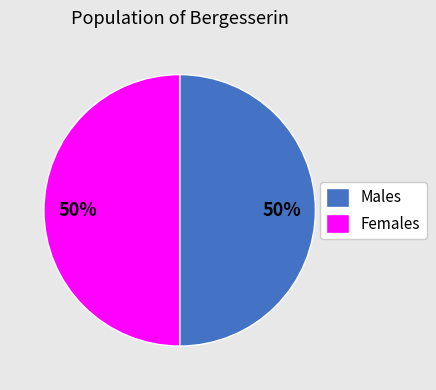

Is the sum of Females and Males greater than half?

Yes